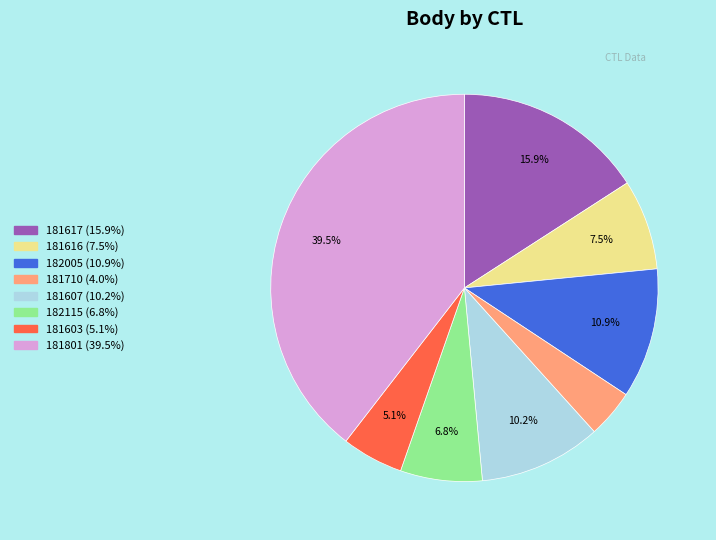

Is 182005 the majority of the pie?

No